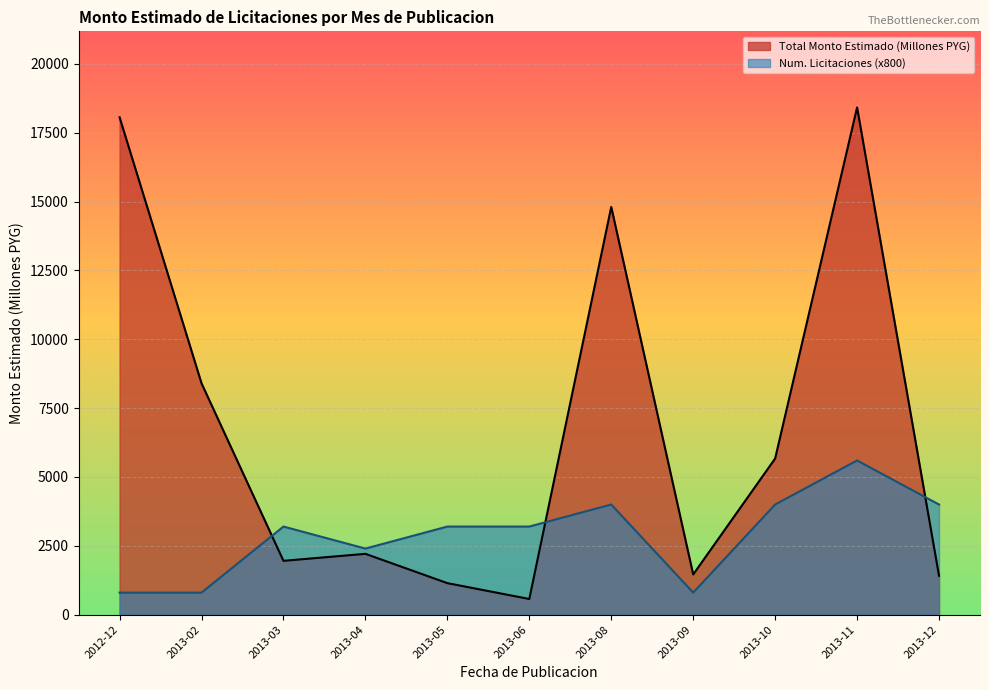

At which label is Total Monto Estimado (Millones PYG) closest to 9495?

2013-02